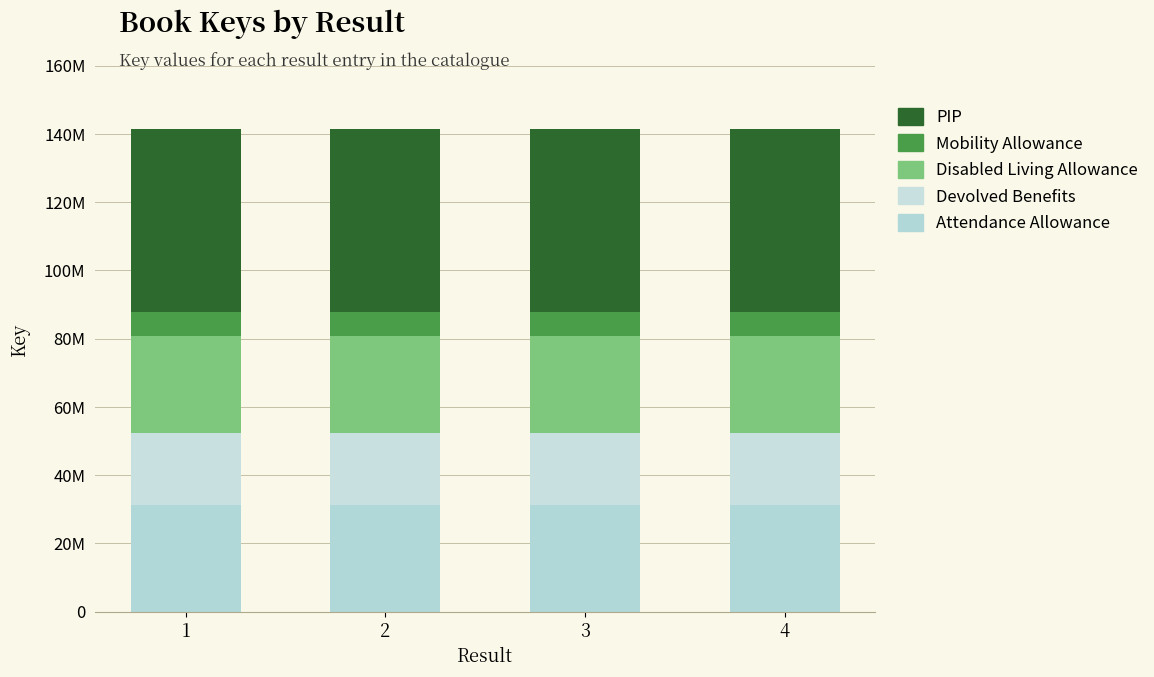

Are the bars grouped side by side (vs. stacked)?

No